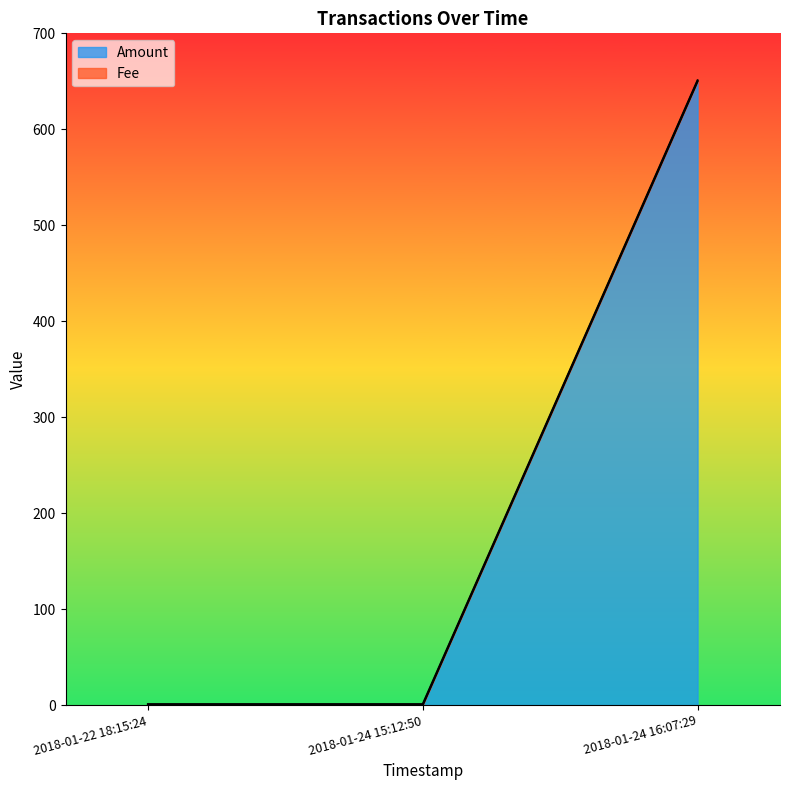

Does the chart have visible grid lines?

No